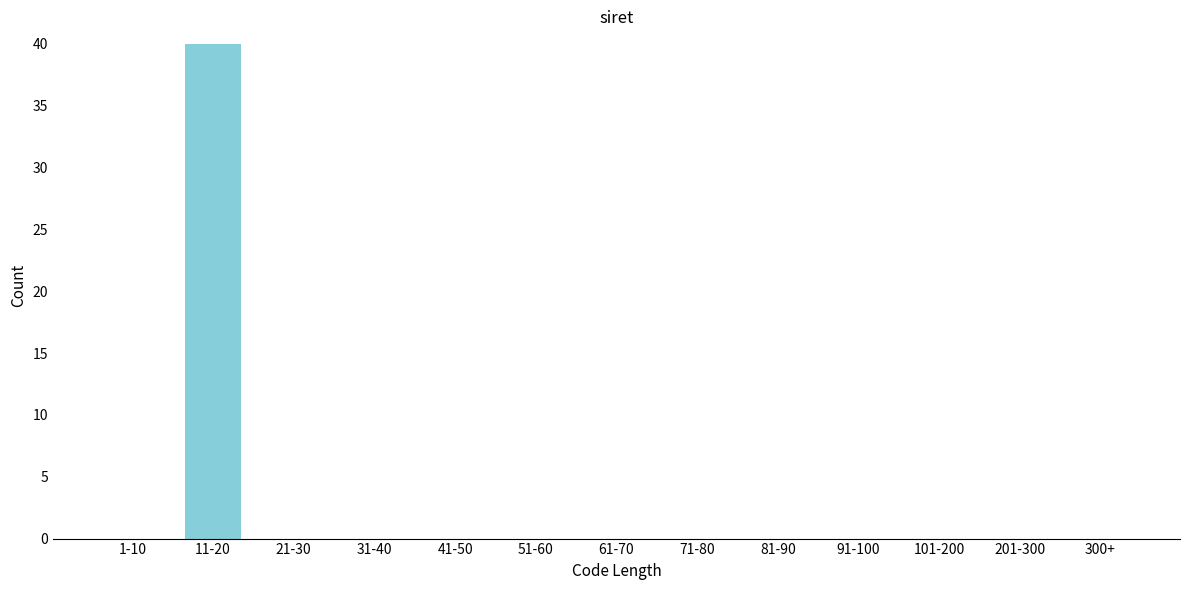

Reading left to right, extract all data points from this chart.

1-10=0	11-20=40	21-30=0	31-40=0	41-50=0	51-60=0	61-70=0	71-80=0	81-90=0	91-100=0	101-200=0	201-300=0	300+=0